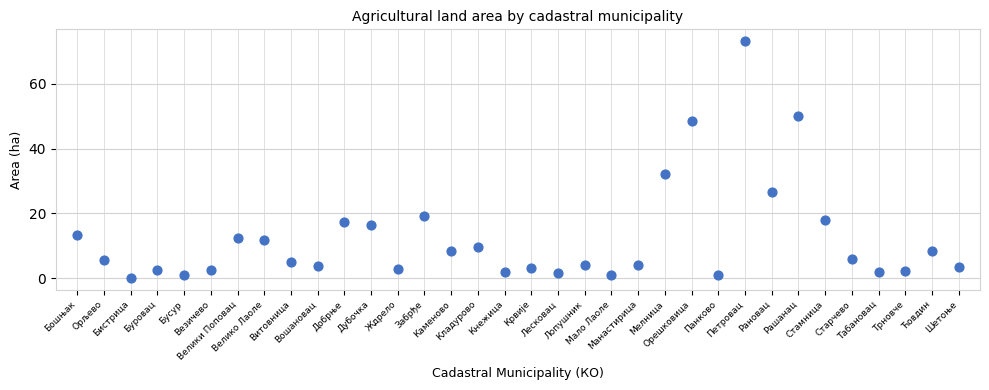

What Y value in the scatter plot is closest to 36?

32.1